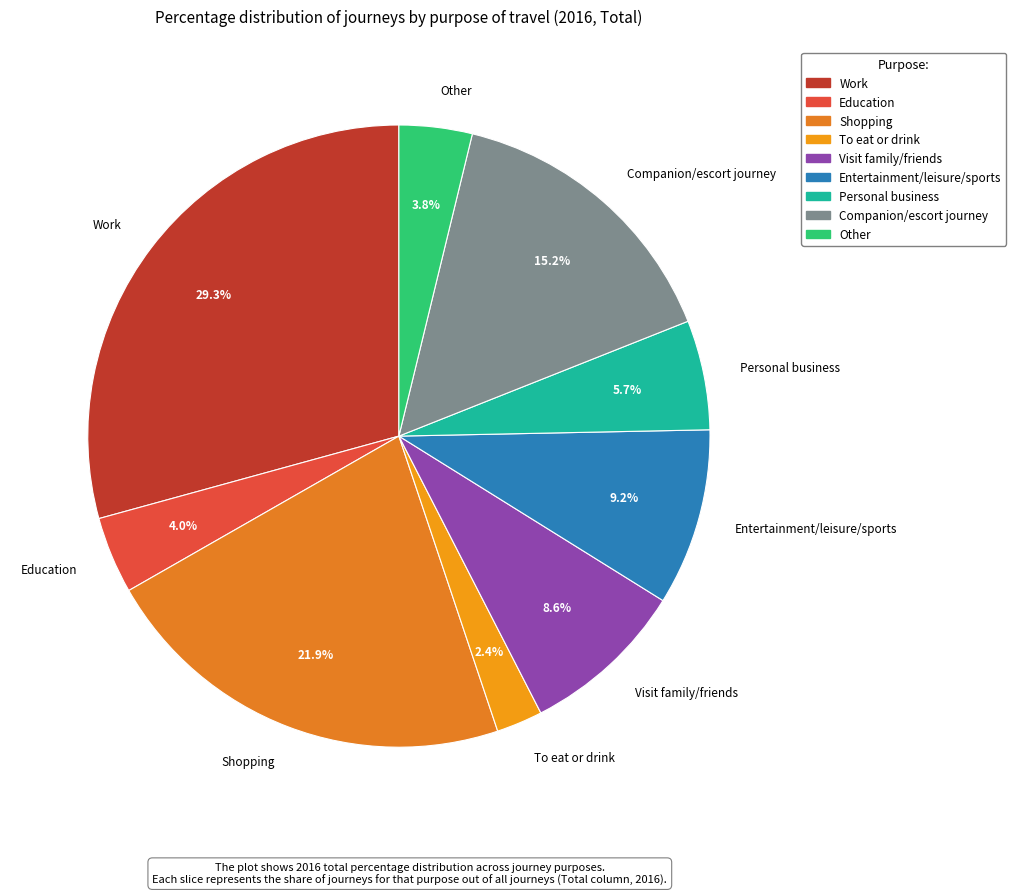

Is it true that Companion/escort journey is 3% of the pie?

False